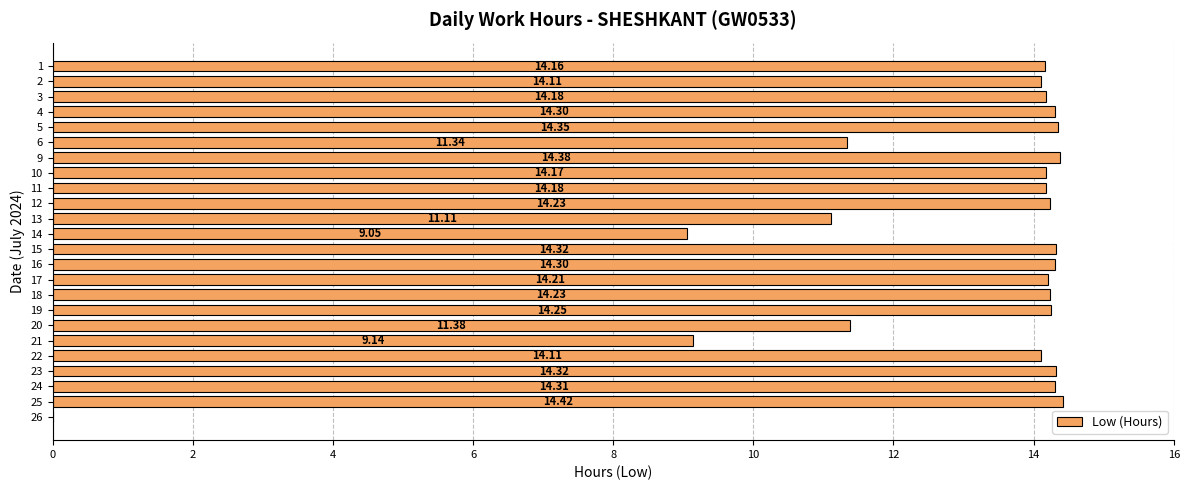

Approximately how many times larger is the value at 24 compared to 1?

1.0